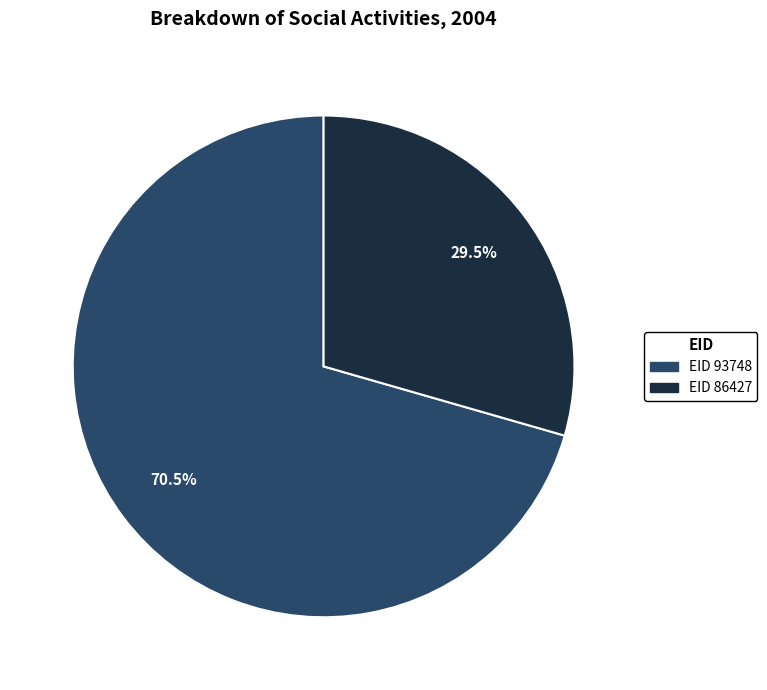

Does any single category account for the majority?

Yes